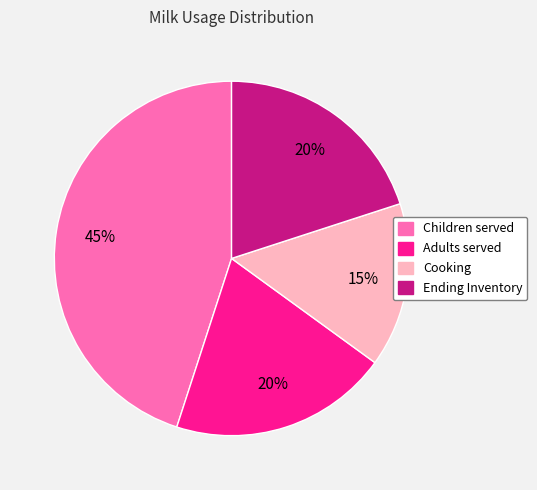

Is there a majority slice in this chart?

No